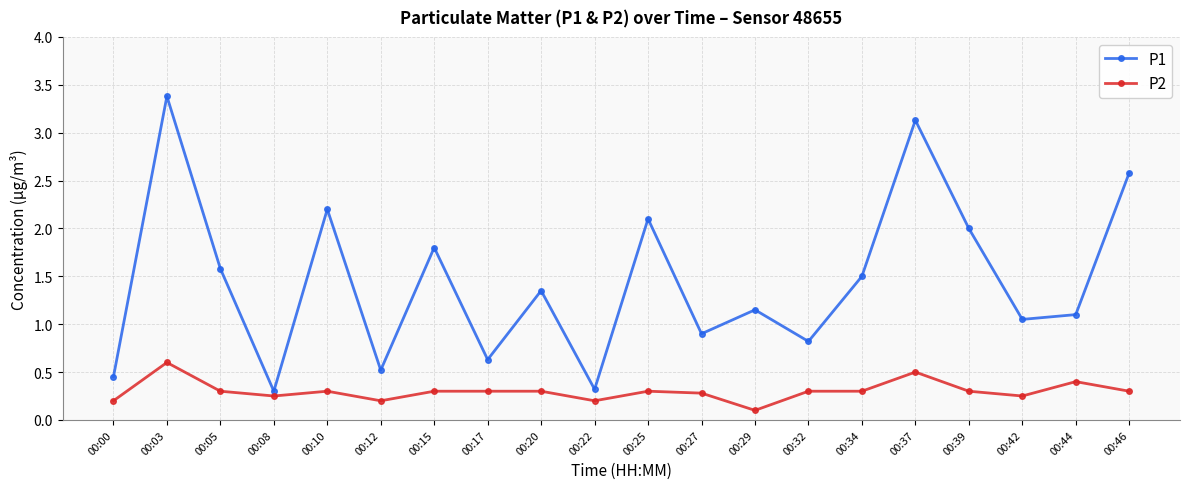

Which series has the largest total across all categories?

P1